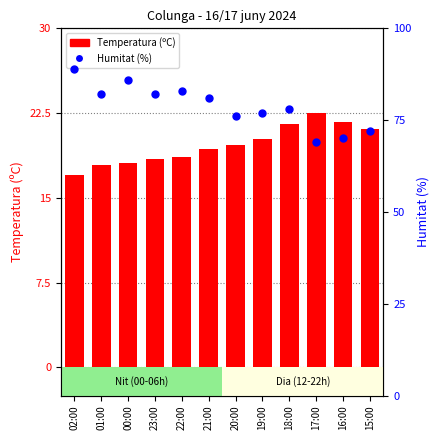

Which series reaches the minimum Y coordinate?

Temperatura (ºC)